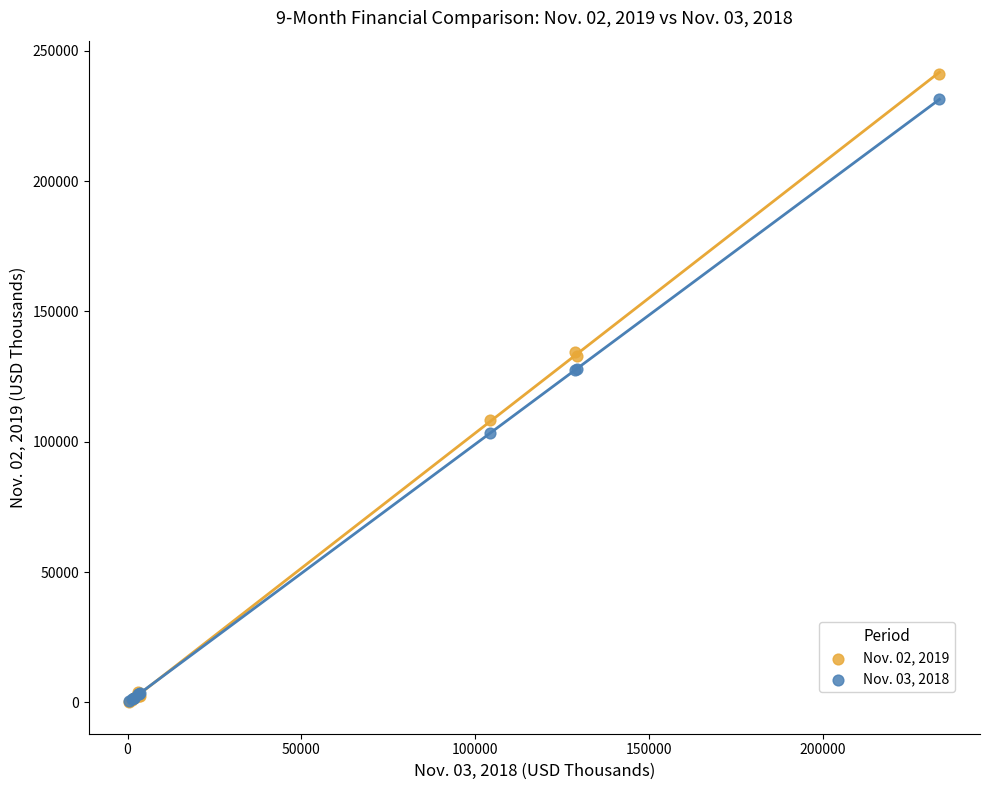

What are all the series names shown in the legend?

Nov. 02, 2019, Nov. 03, 2018